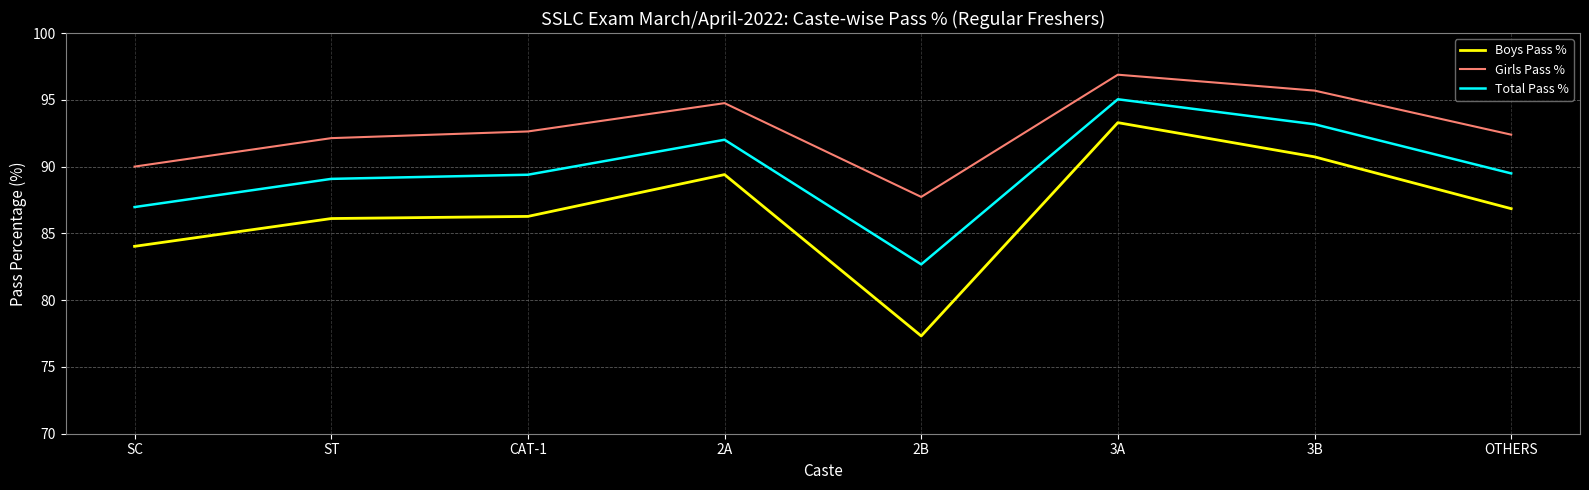

True or false: Girls Pass % and Total Pass % cross at least once.

False